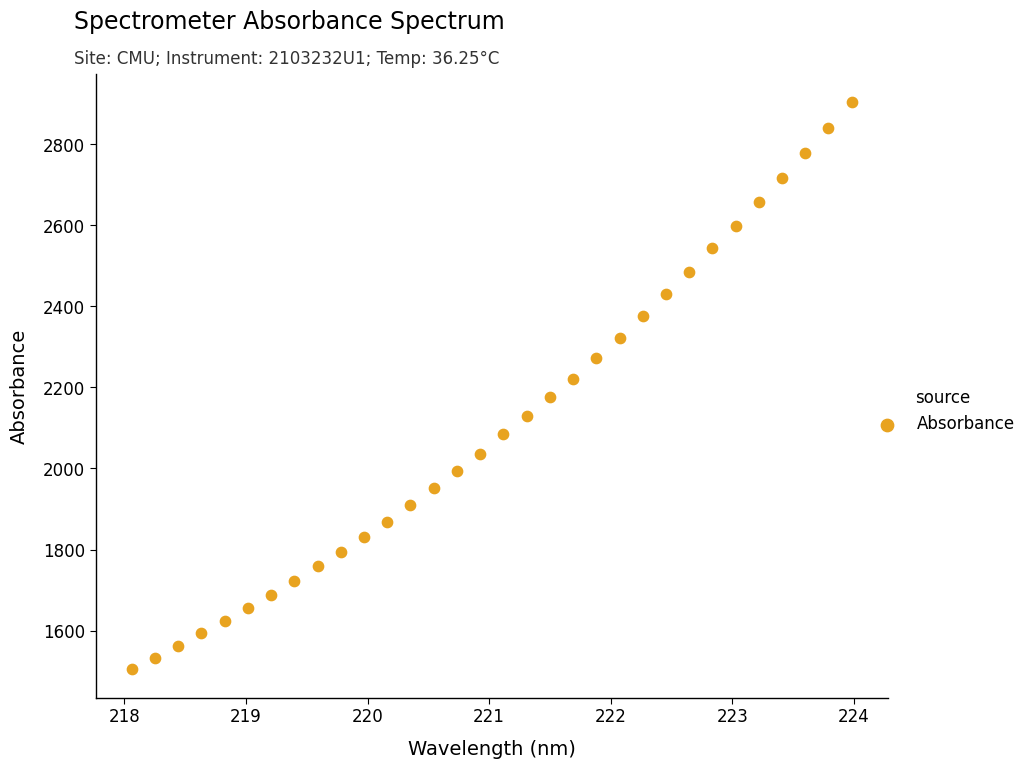

What is the range of Y values (max minus min)?

1400.0